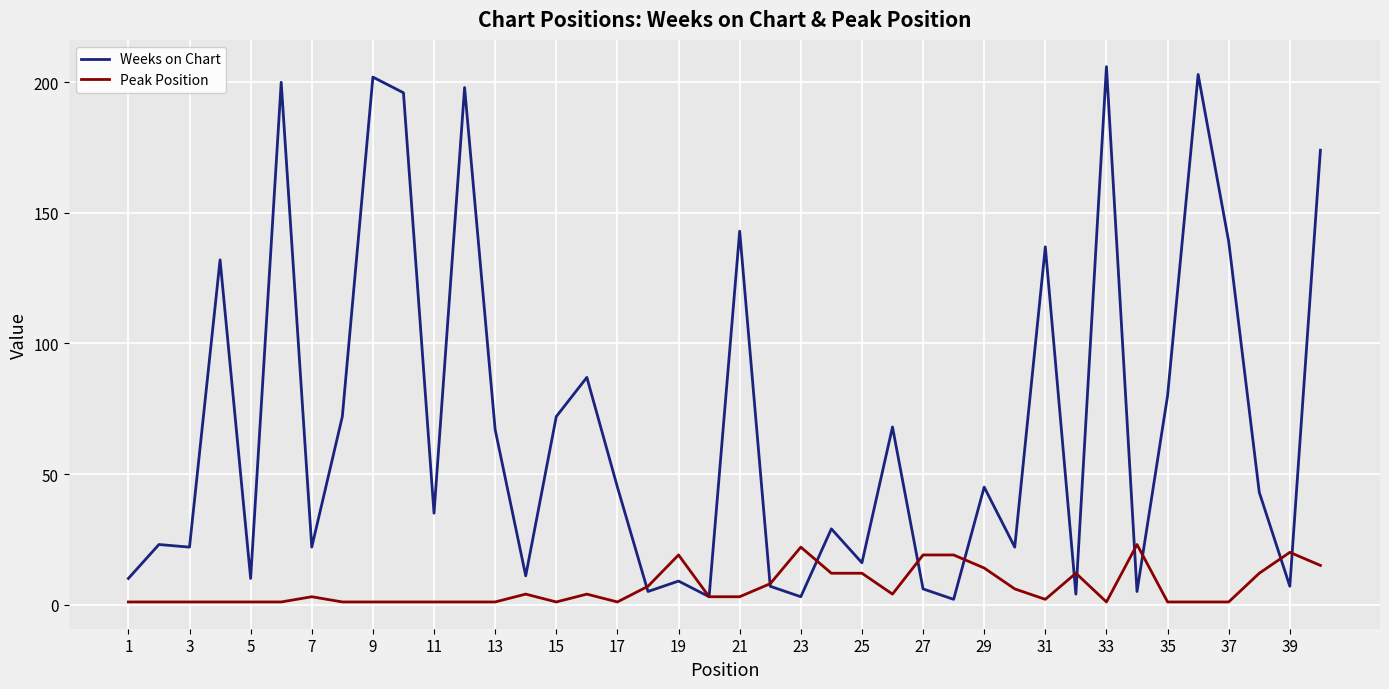

True or false: Peak Position and Weeks on Chart intersect in this chart.

True